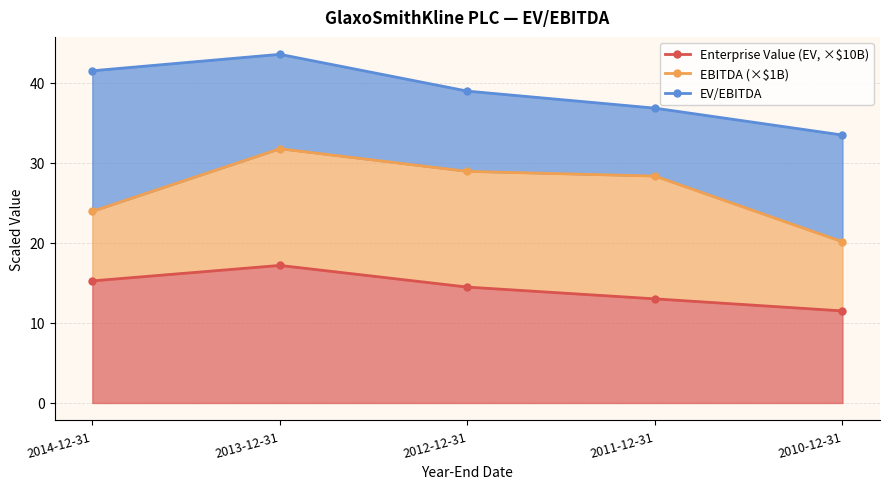

Does the chart display data point markers on the line(s)?

Yes